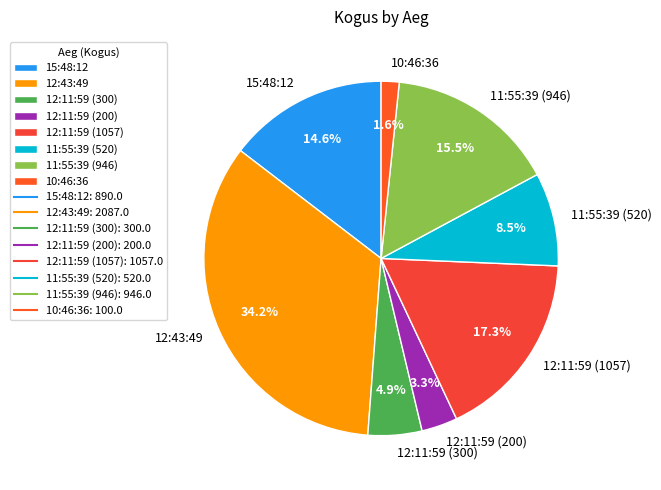

Approximately how many times larger is the value at 12:11:59 (300) compared to 12:11:59 (200)?

1.5